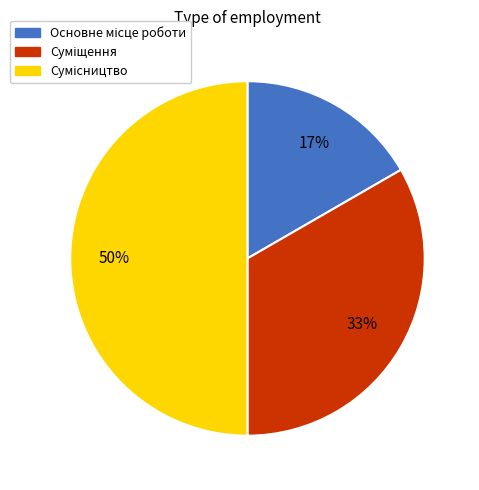

To the nearest percent, what is the difference between the largest and smallest slice percentages?

33%